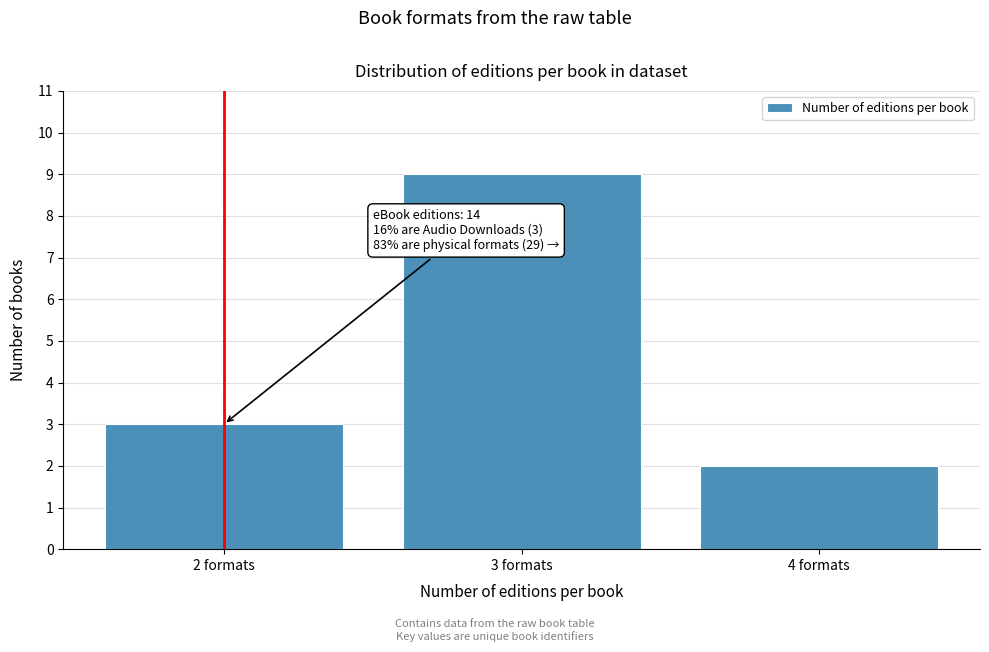

Reading right to left, list all the values displayed in this chart.

2	9	3